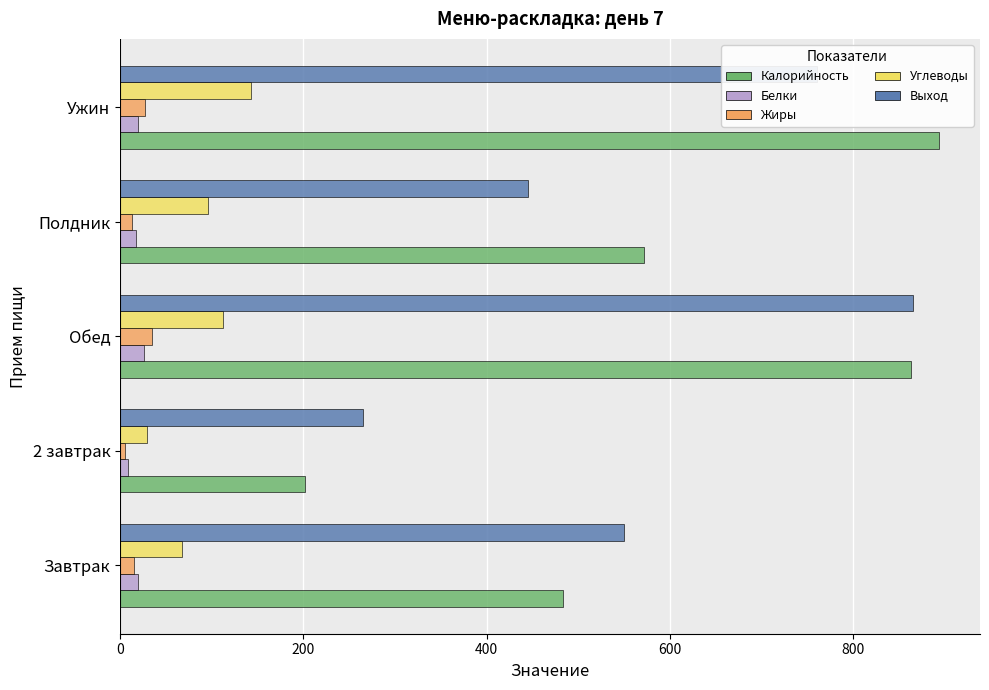

Which series has the largest range (max minus min)?

Калорийность